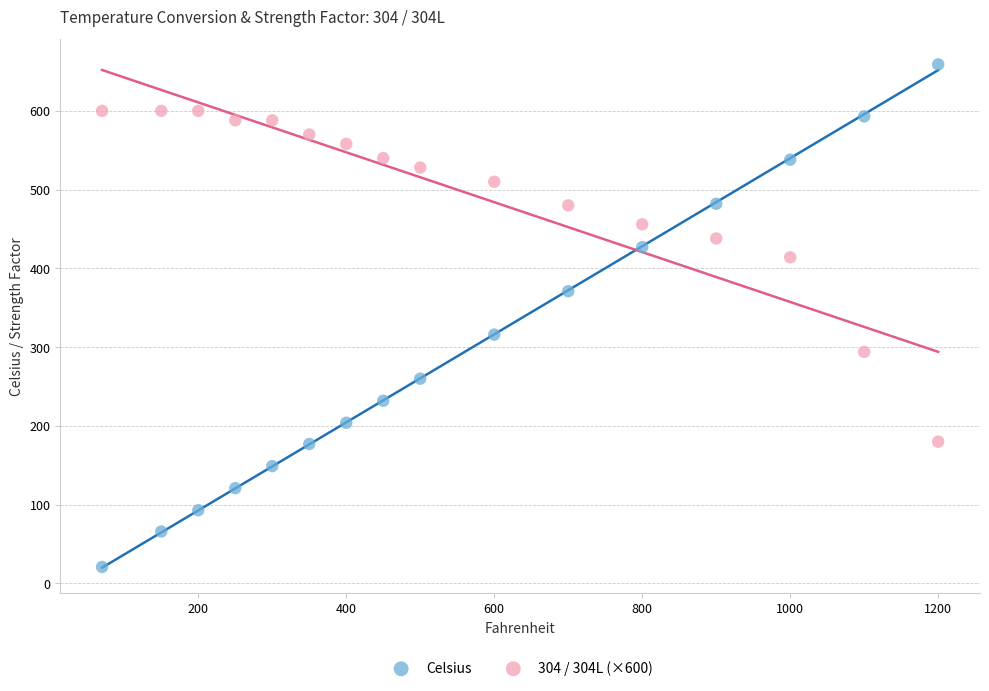

Which series has the widest spread of Y values?

Celsius